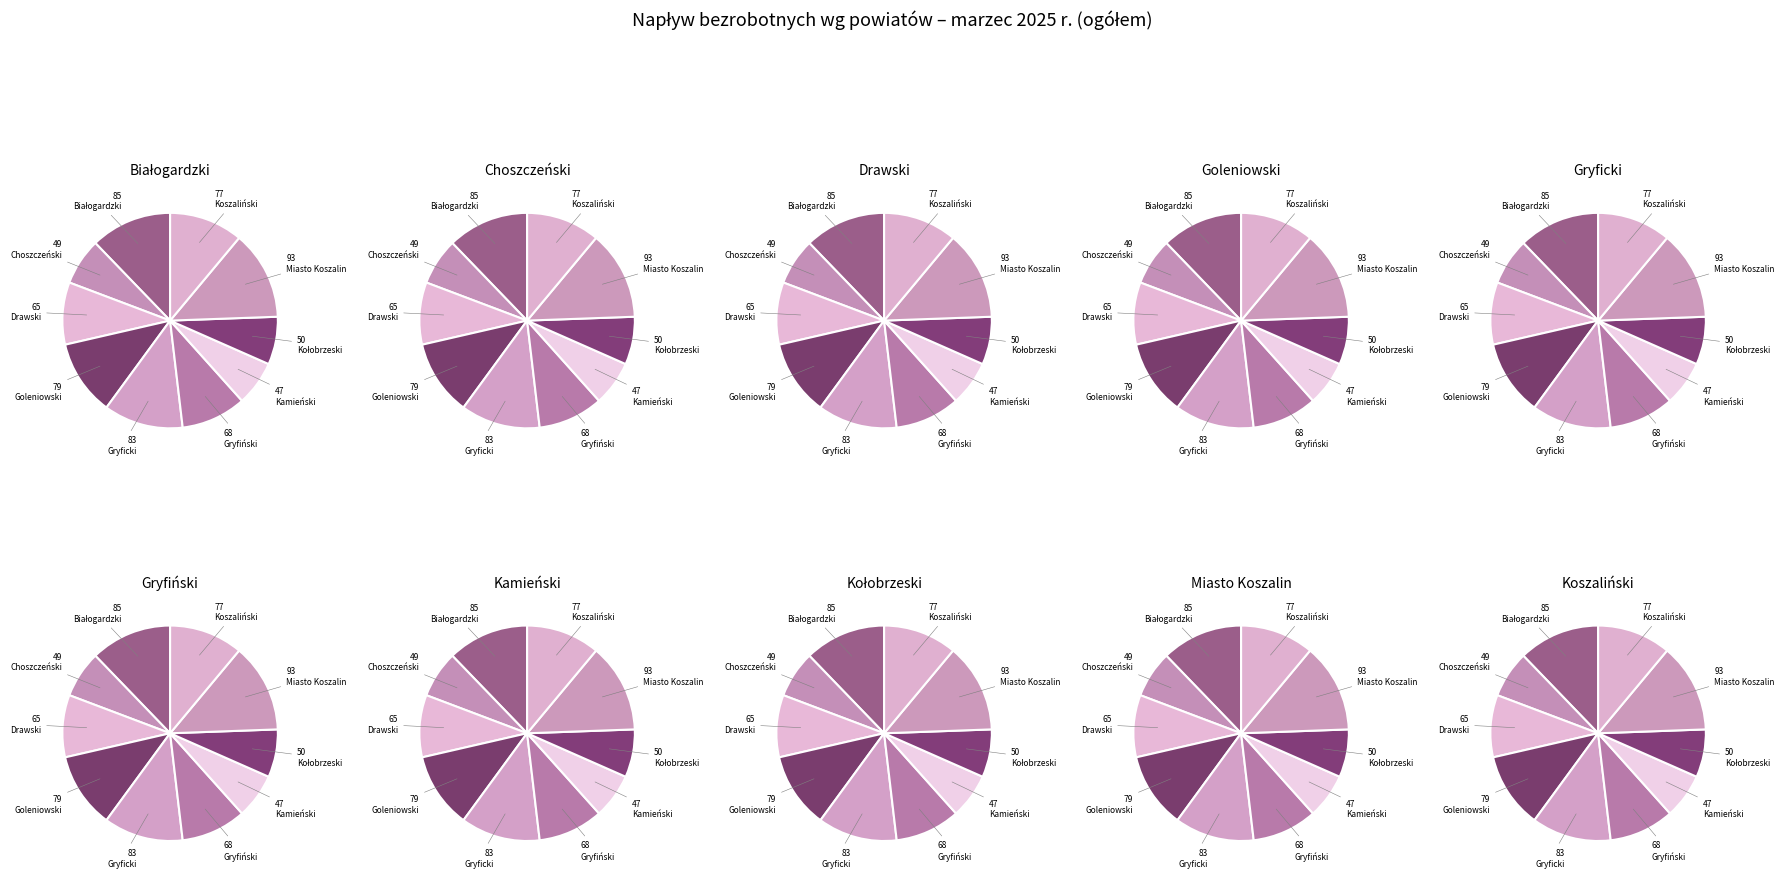

To the nearest percent, what is the difference between the Miasto Koszalin and Kołobrzeski slice percentages?

6%